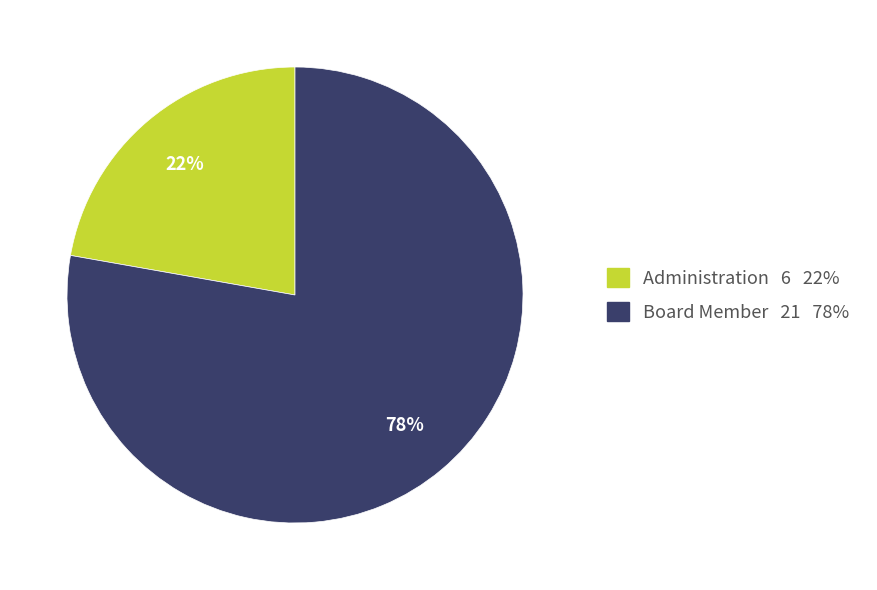

To the nearest percent, what percentage of the pie is Board Member?

78%